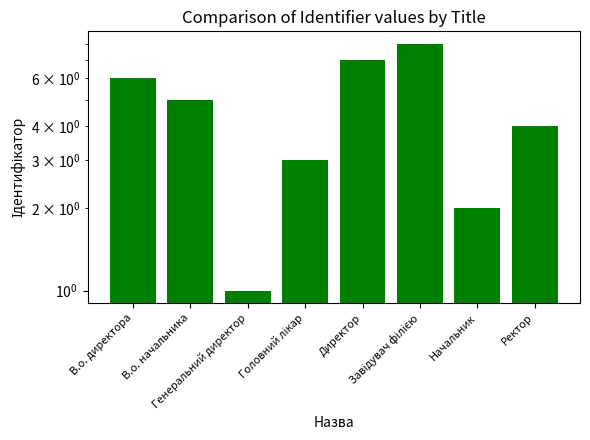

Count the number of categories in the chart.

8